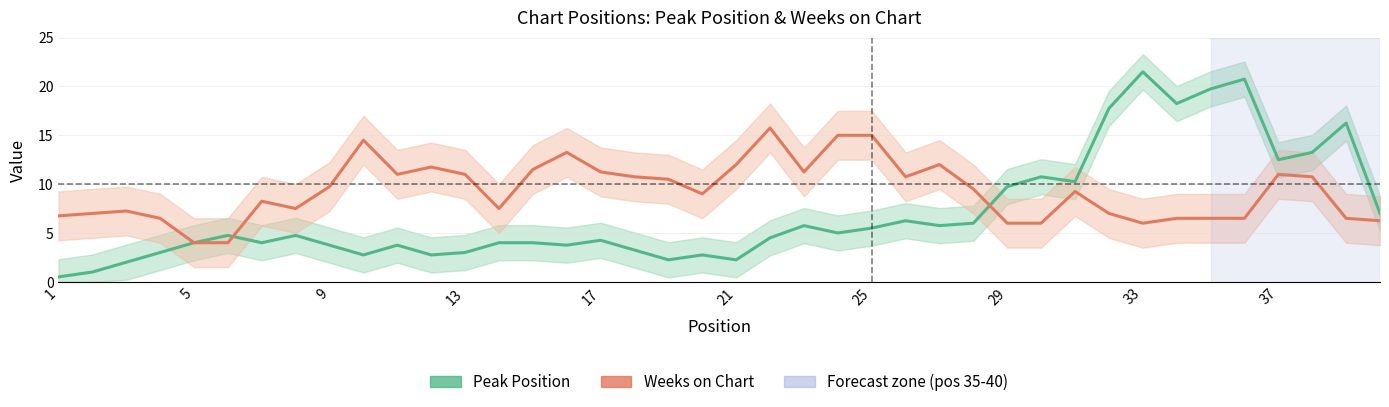

In Peak Position, how many points are lower than both neighbors (excluding endpoints)?

11